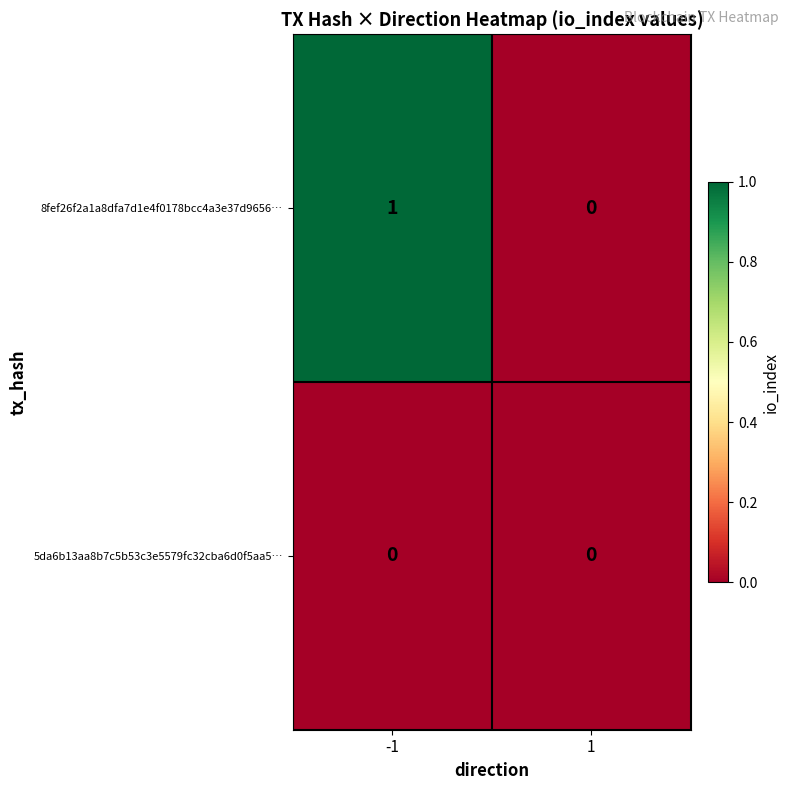

Count the number of categories in the chart.

2